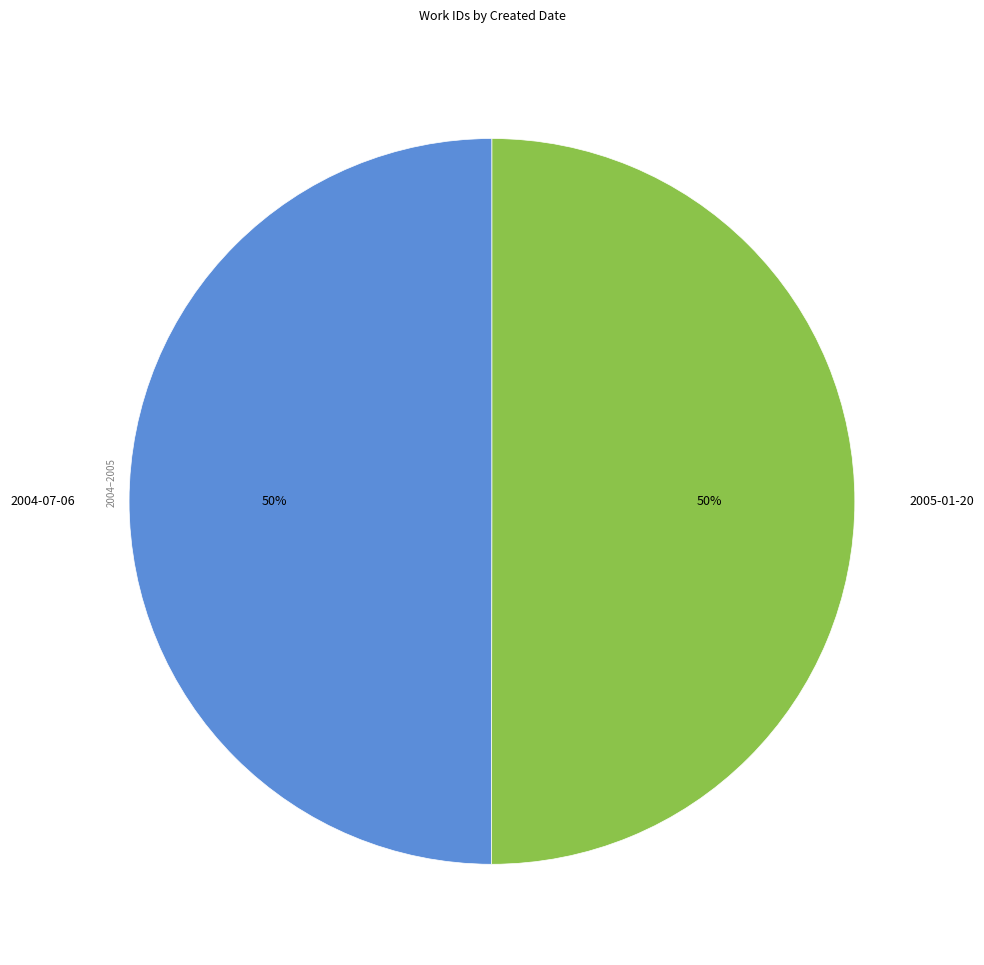

How many segments does this pie chart have?

2